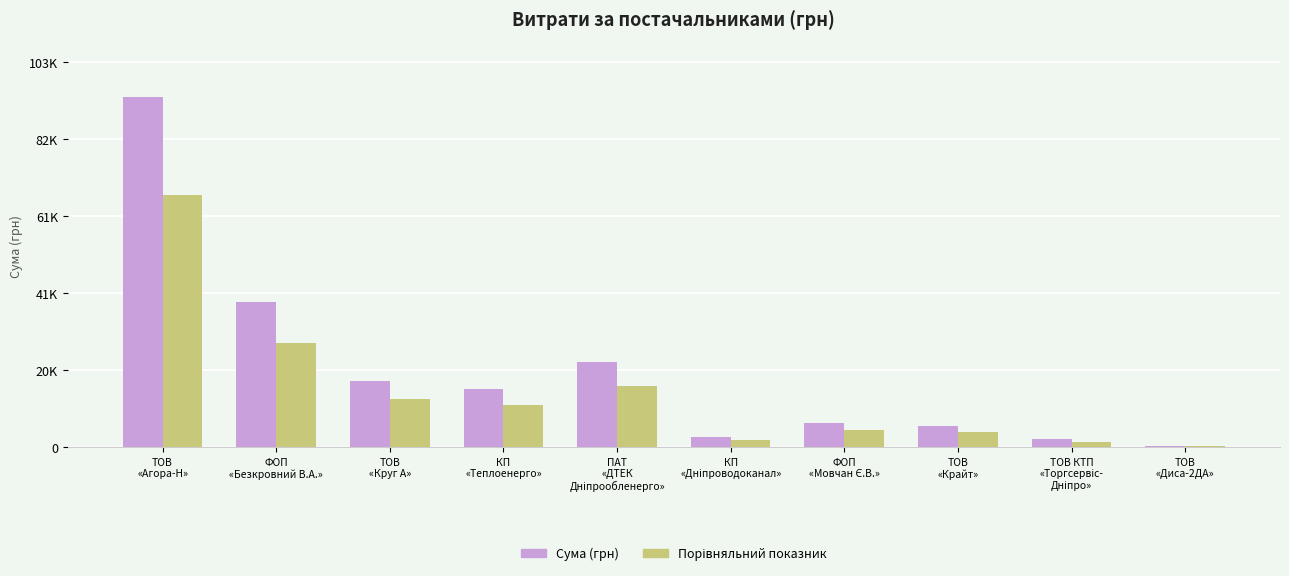

Are the bars horizontal?

No